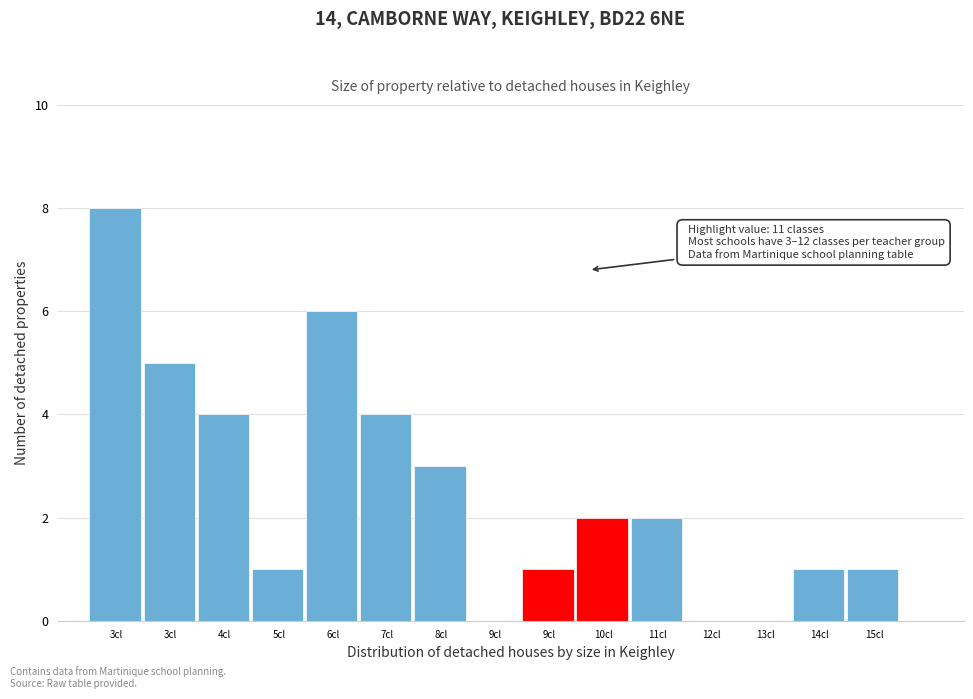

Are the bars horizontal?

No